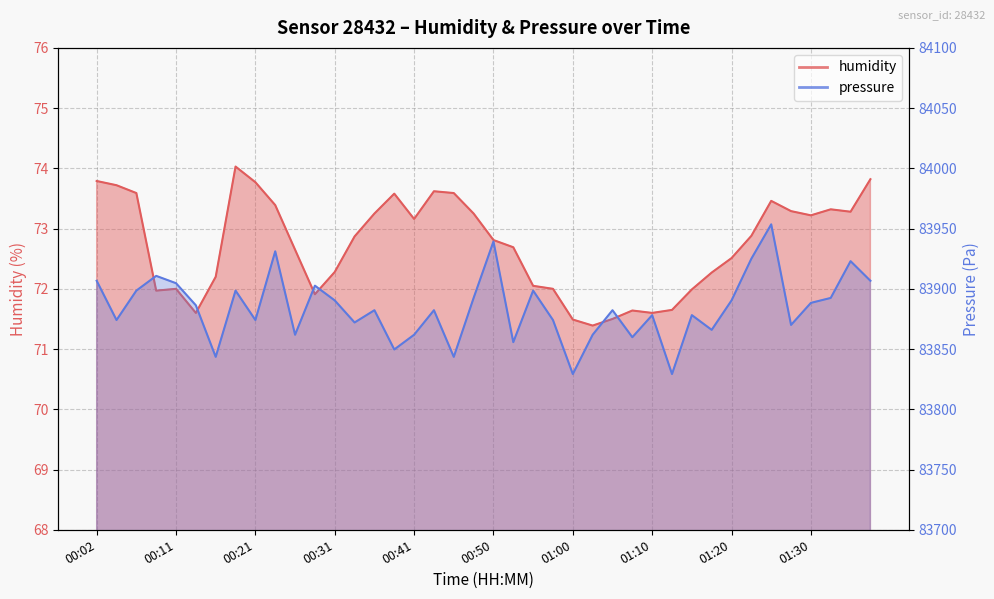

Where is humidity nearest to the value 72?

00:11